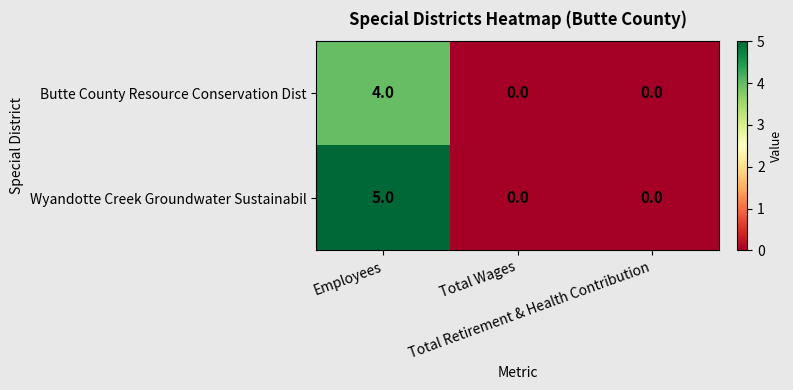

What is the sum of all Butte County Resource Conservation Dist values?

4